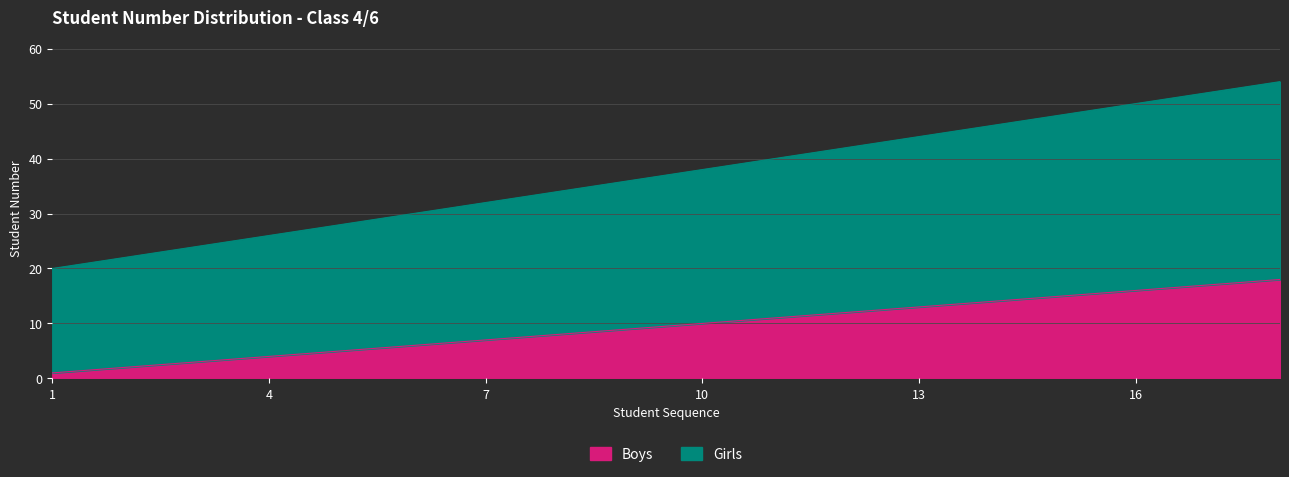

Reading right to left, transcribe all the data shown in this chart.

Boys: 18	17	16	15	14	13	12	11	10	9	8	7	6	5	4	3	2	1
Girls: 54	52	50	48	46	44	42	40	38	36	34	32	30	28	26	24	22	20